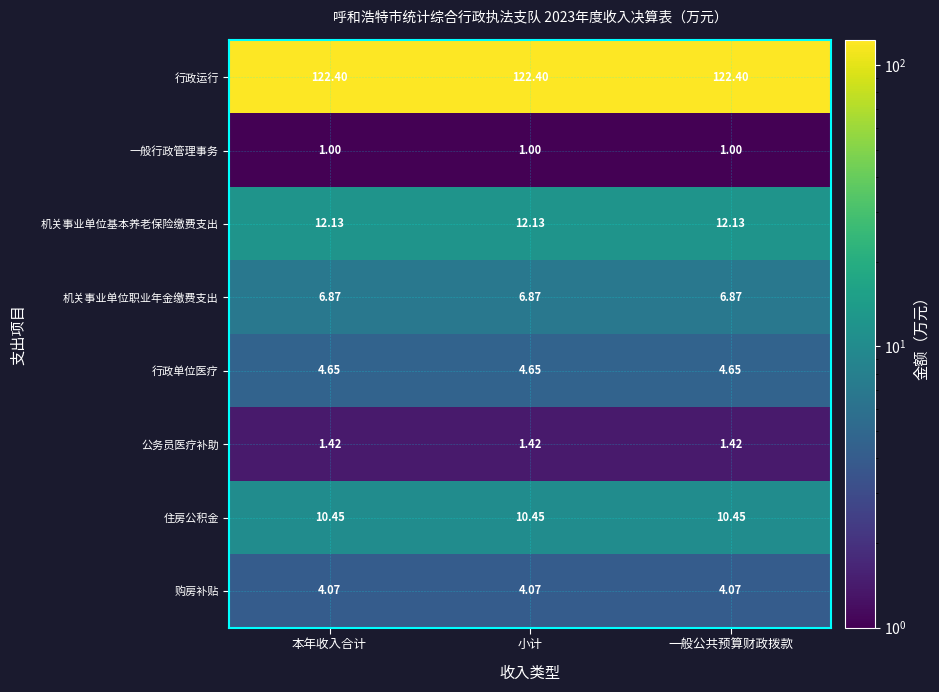

At 本年收入合计, list the series in order from smallest to largest.

一般行政管理事务, 公务员医疗补助, 购房补贴, 行政单位医疗, 机关事业单位职业年金缴费支出, 住房公积金, 机关事业单位基本养老保险缴费支出, 行政运行